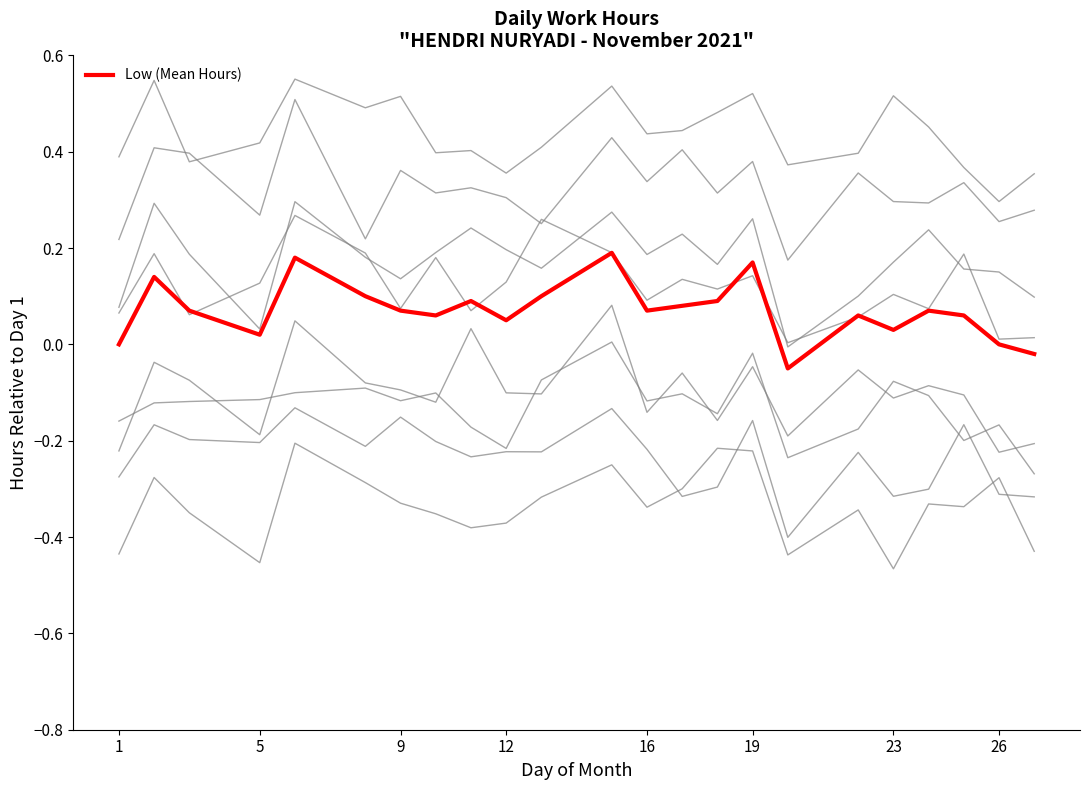

How many lines are shown in the chart?

9